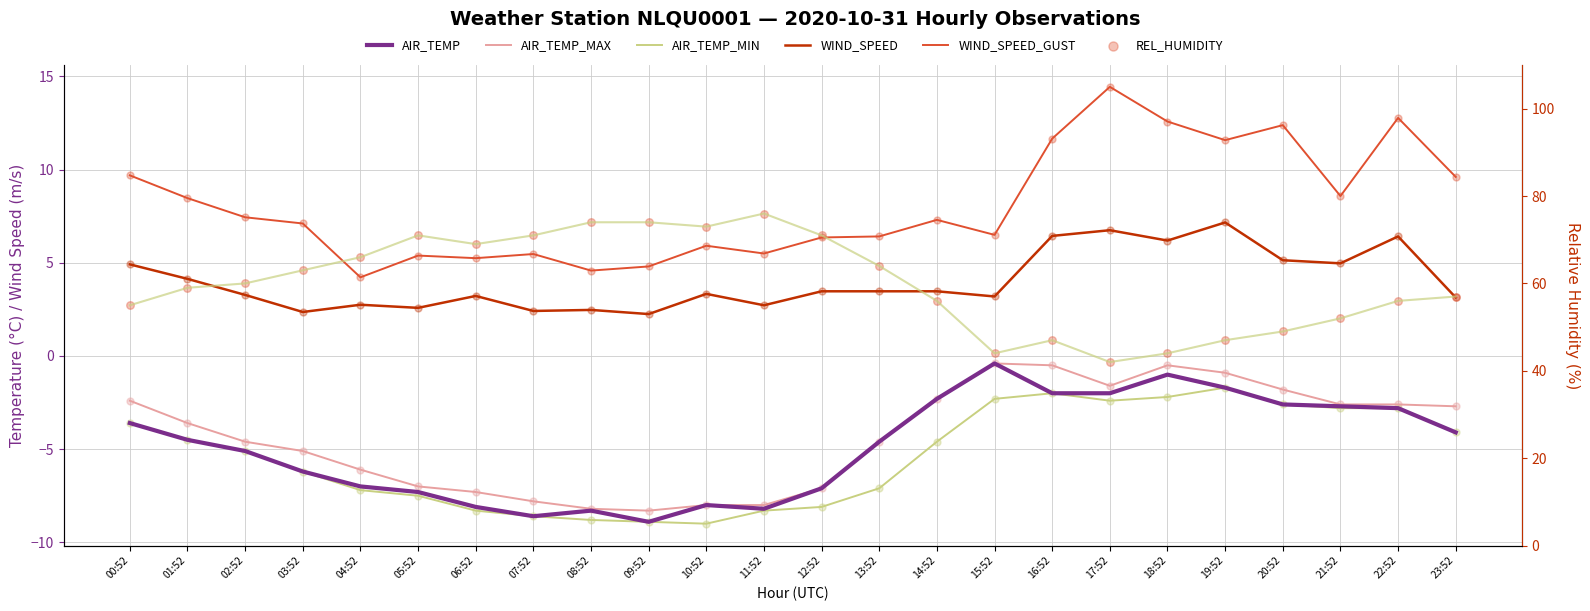

What is the total value across all series at 19:52?

61.5